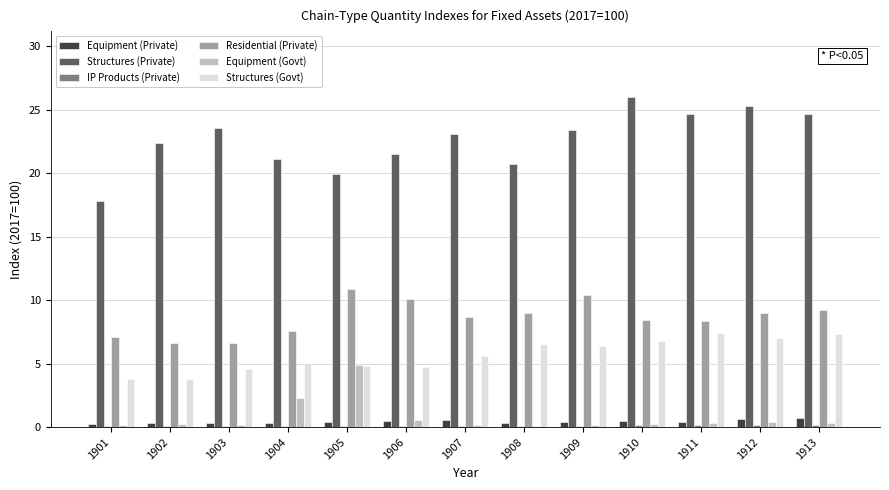

Which category has the highest value in the Equipment (Govt) series?

1905